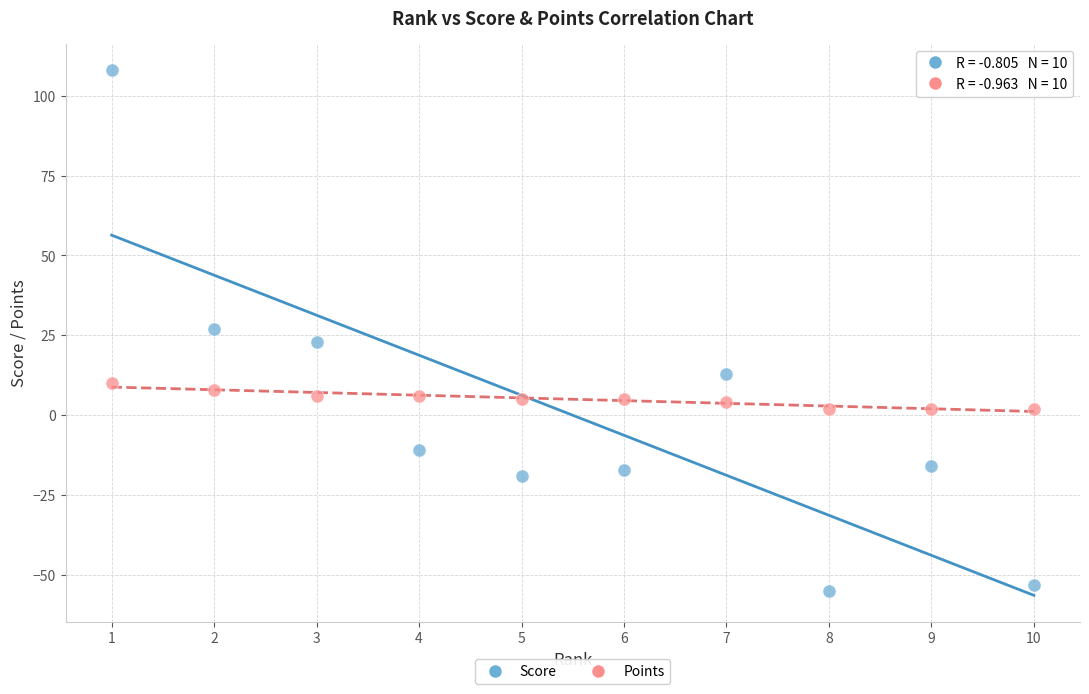

Which series contains the lowest Y value?

Score